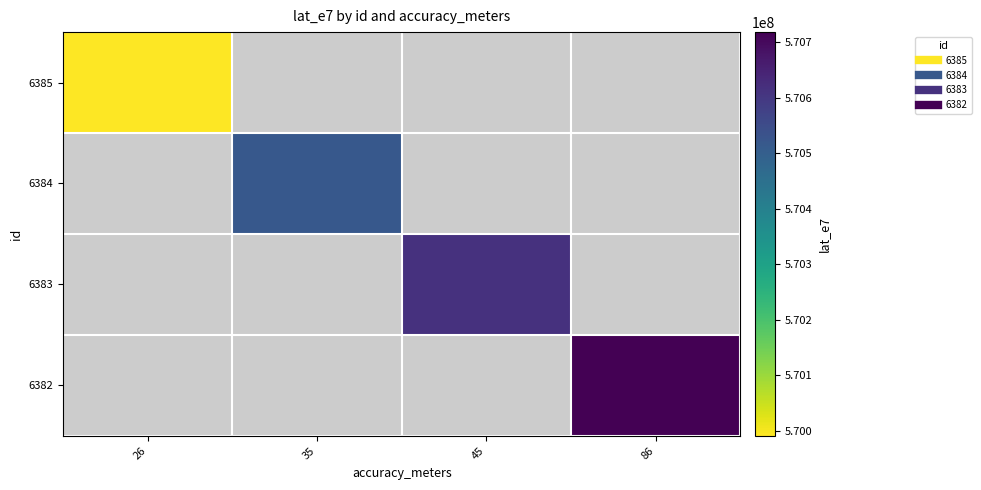

Between 35 and 45, which is larger?

45